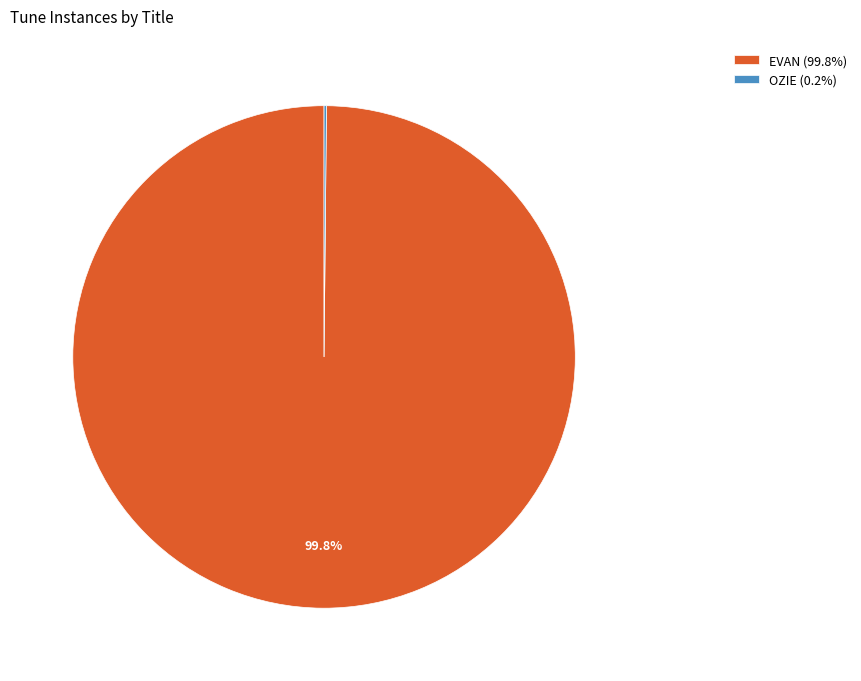

To the nearest percent, what is the average slice percentage?

50%